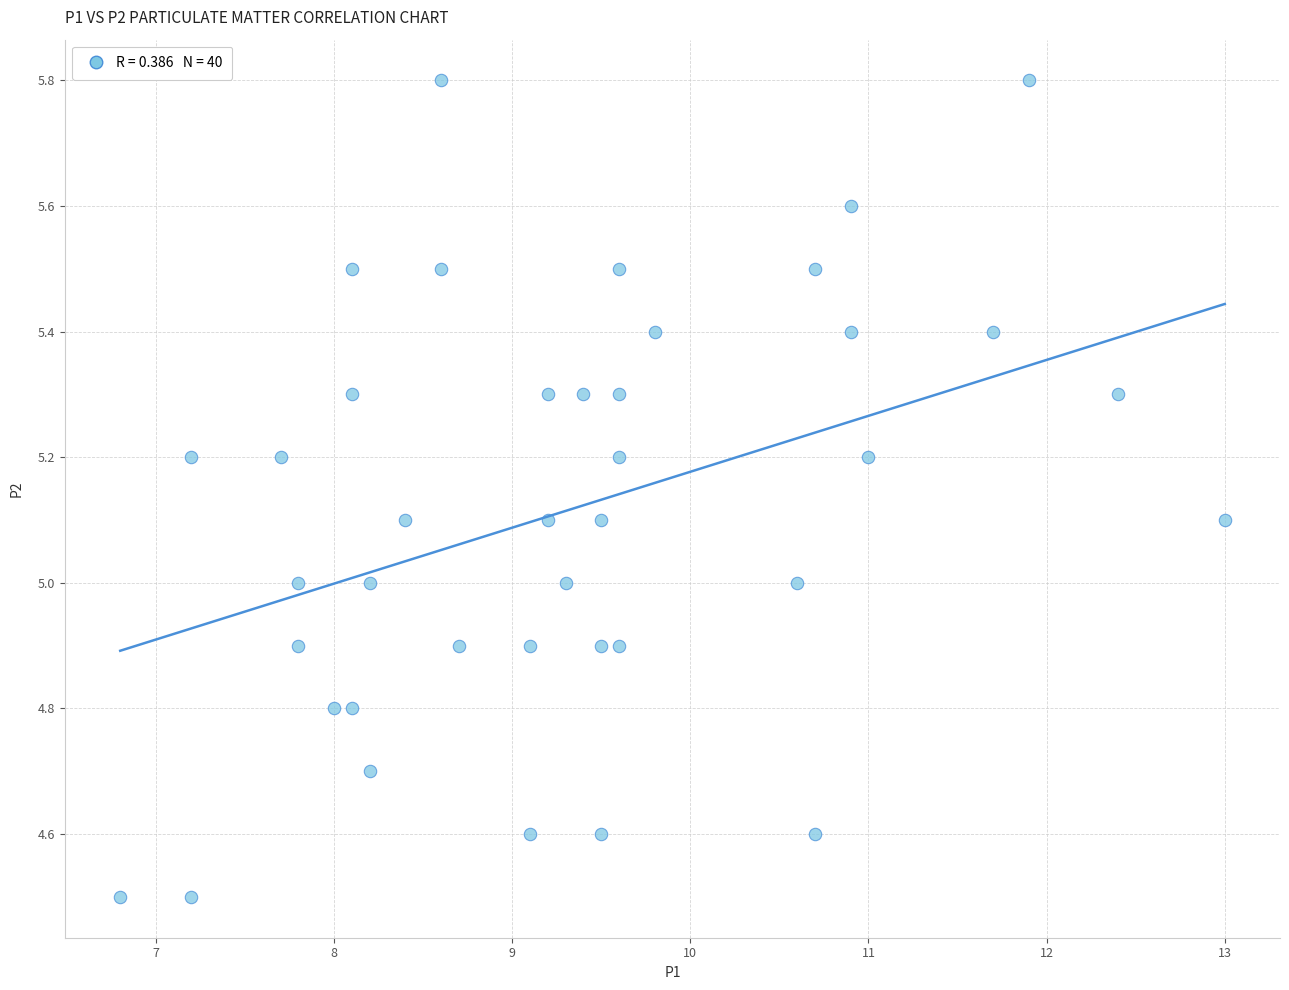

What is the range of Y values (max minus min)?

1.3